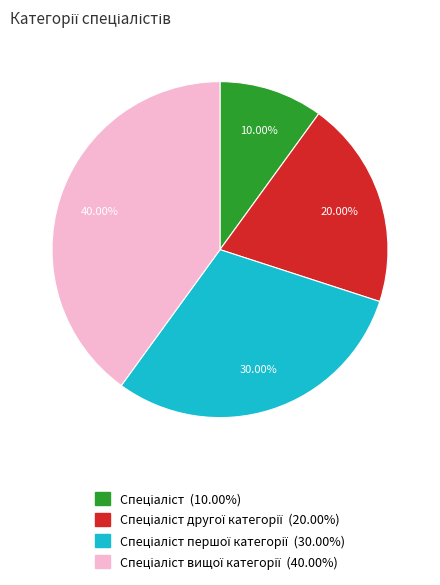

Is there a majority slice in this chart?

No